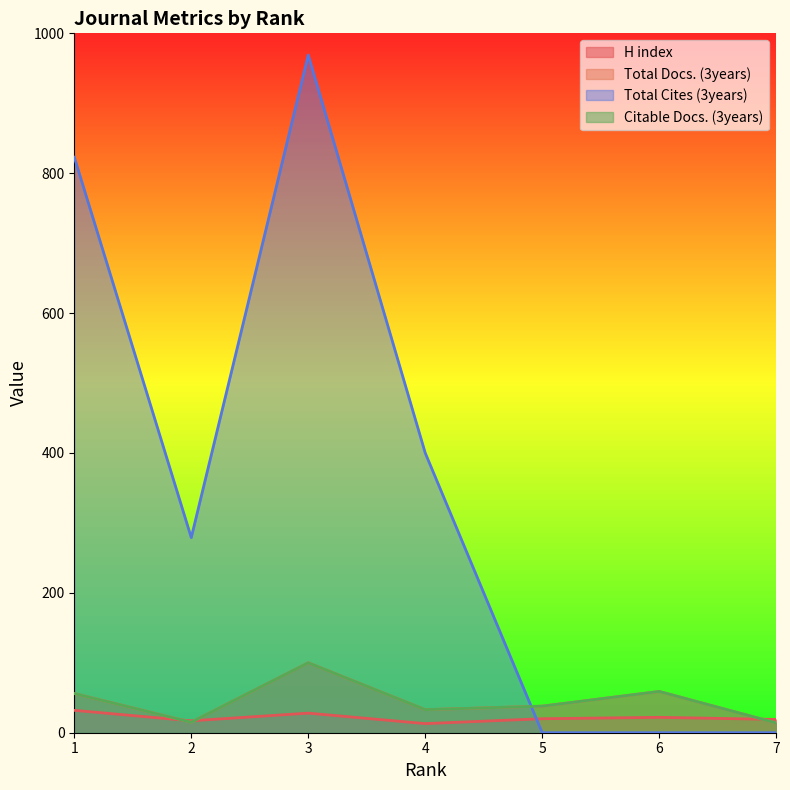

Reading left to right, transcribe all the data shown in this chart.

H index: 1=32	2=17	3=28	4=13	5=20	6=22	7=19
Total Docs. (3years): 1=56	2=15	3=100	4=33	5=38	6=59	7=14
Total Cites (3years): 1=823	2=279	3=969	4=400	5=0	6=0	7=0
Citable Docs. (3years): 1=56	2=15	3=100	4=33	5=38	6=59	7=14